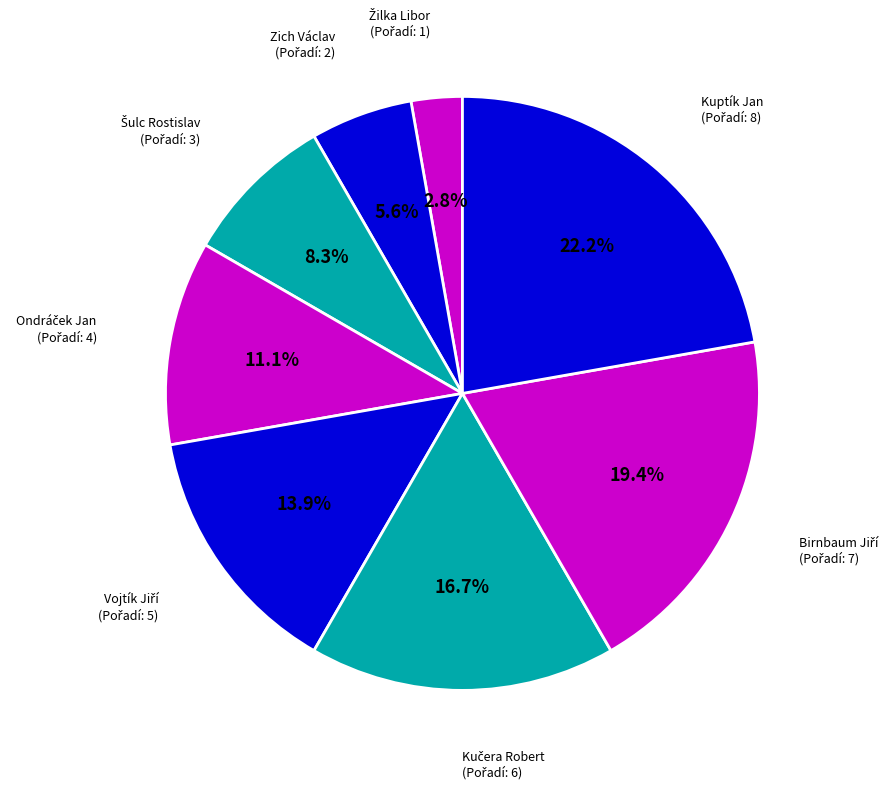

Does any single category account for the majority?

No